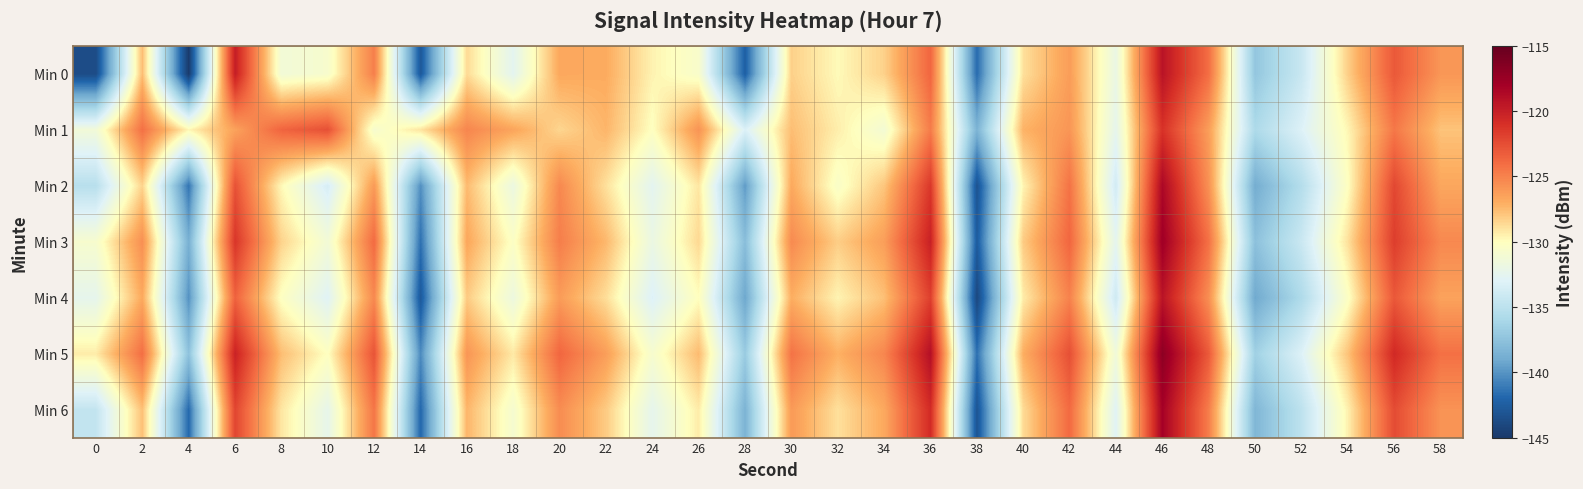

Which series changed the most between 2 and 24?

Min 5